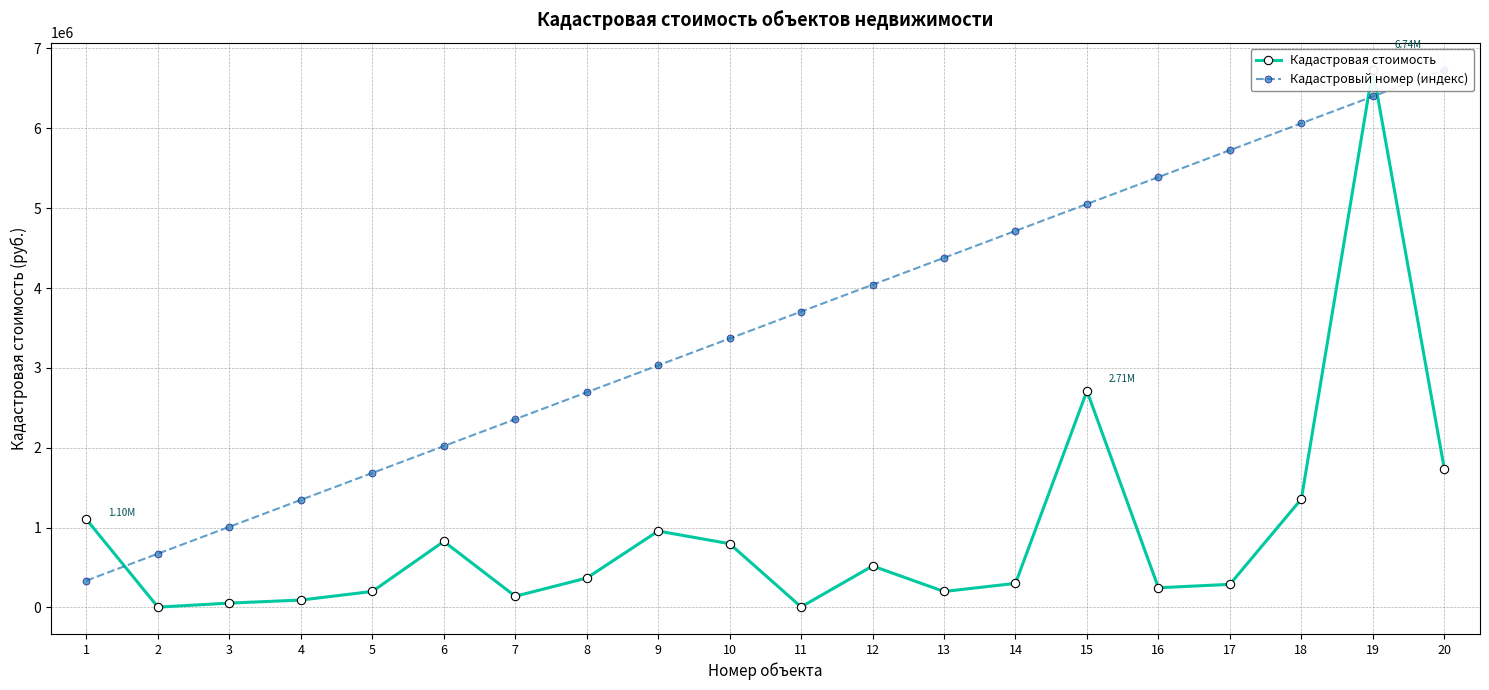

Is the value of Кадастровый номер (индекс) at 15 greater than the value of Кадастровая стоимость at 15?

Yes